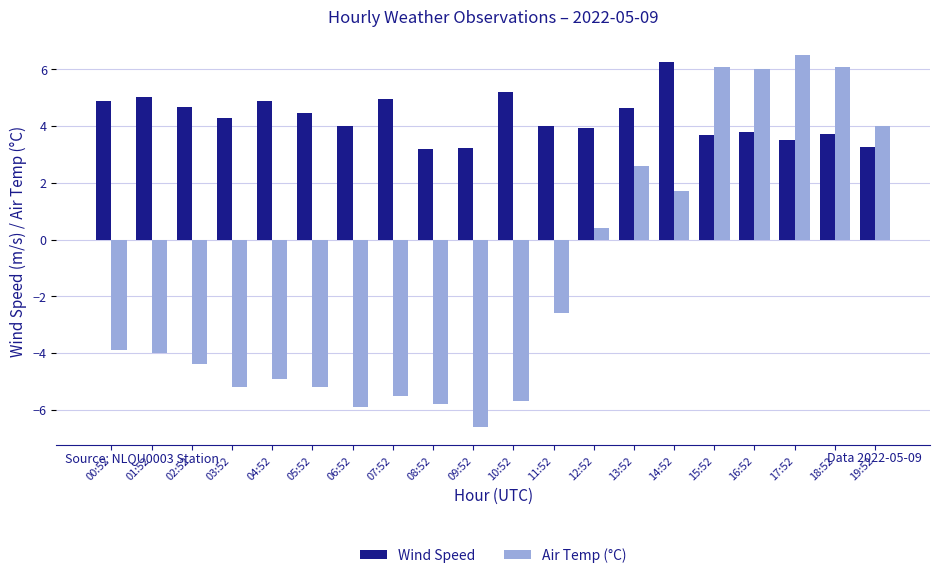

Which series has the widest spread of values?

Air Temp (°C)